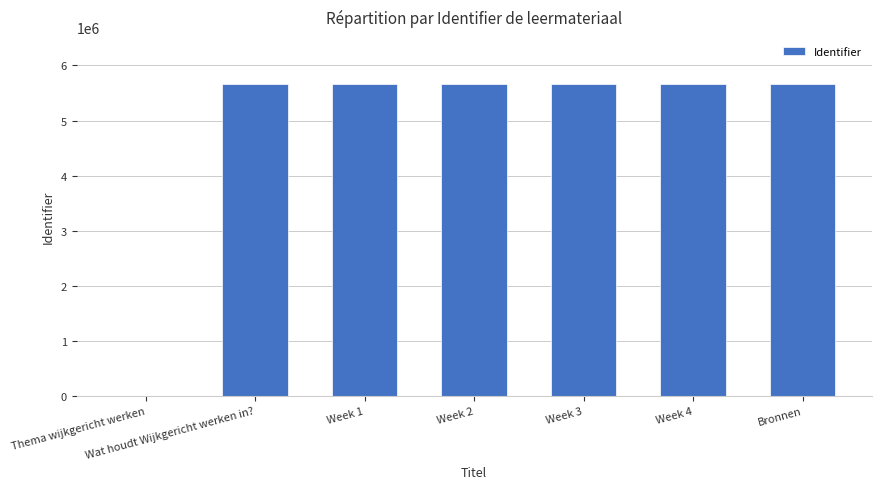

True or false: the data shows 3440666 at Thema wijkgericht werken.

False